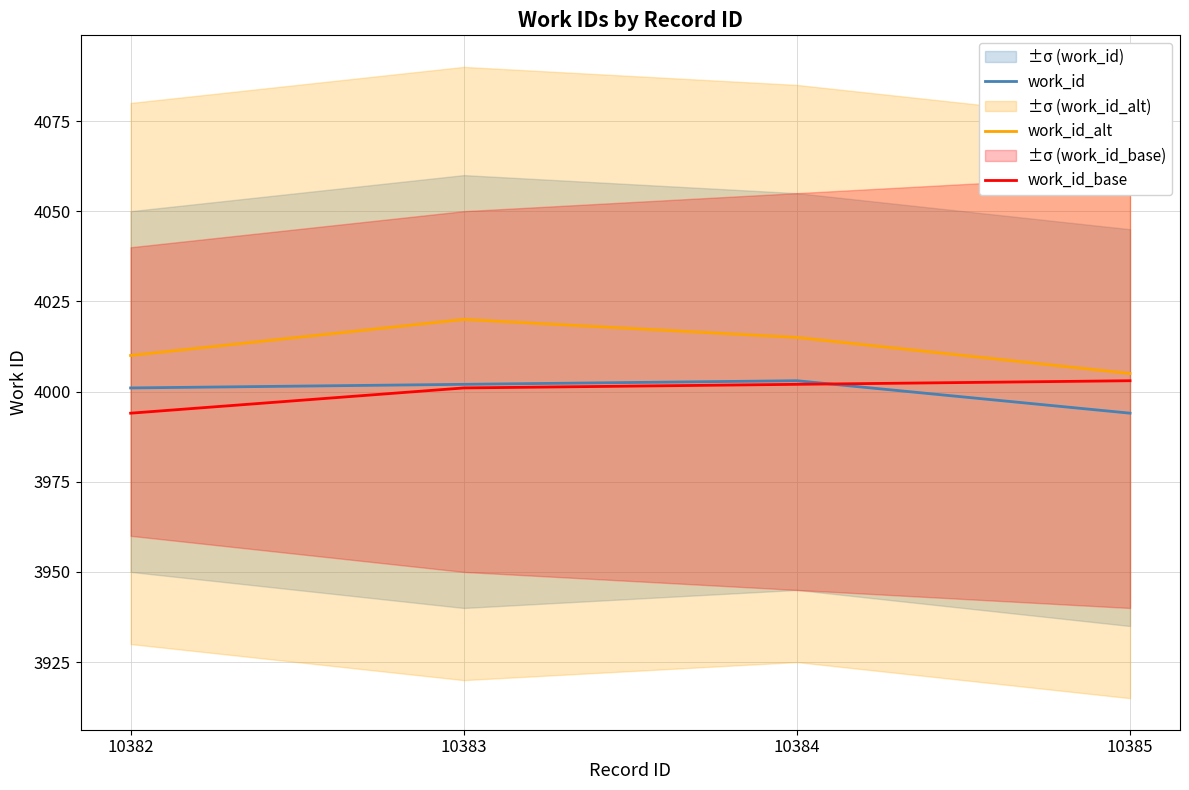

Reading left to right, transcribe all the data shown in this chart.

work_id: 10382=4001	10383=4002	10384=4003	10385=3994
work_id_alt: 10382=4010	10383=4020	10384=4015	10385=4005
work_id_base: 10382=3994	10383=4001	10384=4002	10385=4003